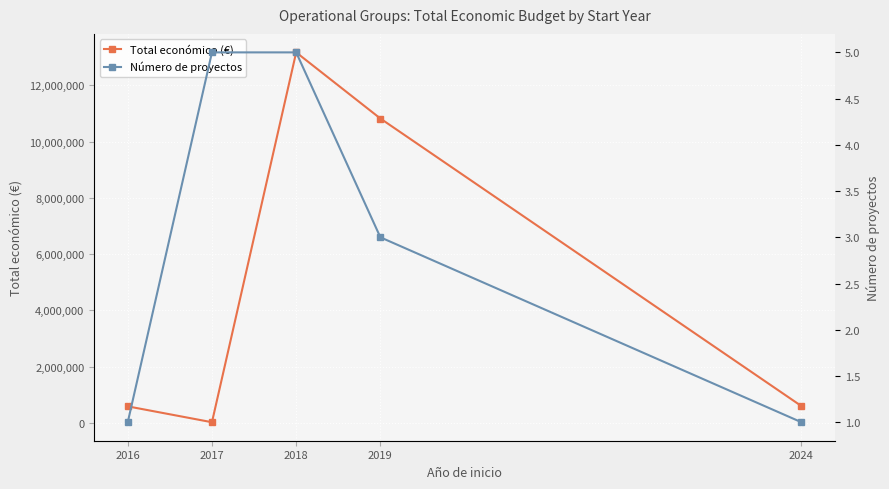

True or false: Total económico (€) and Número de proyectos cross at least once.

False